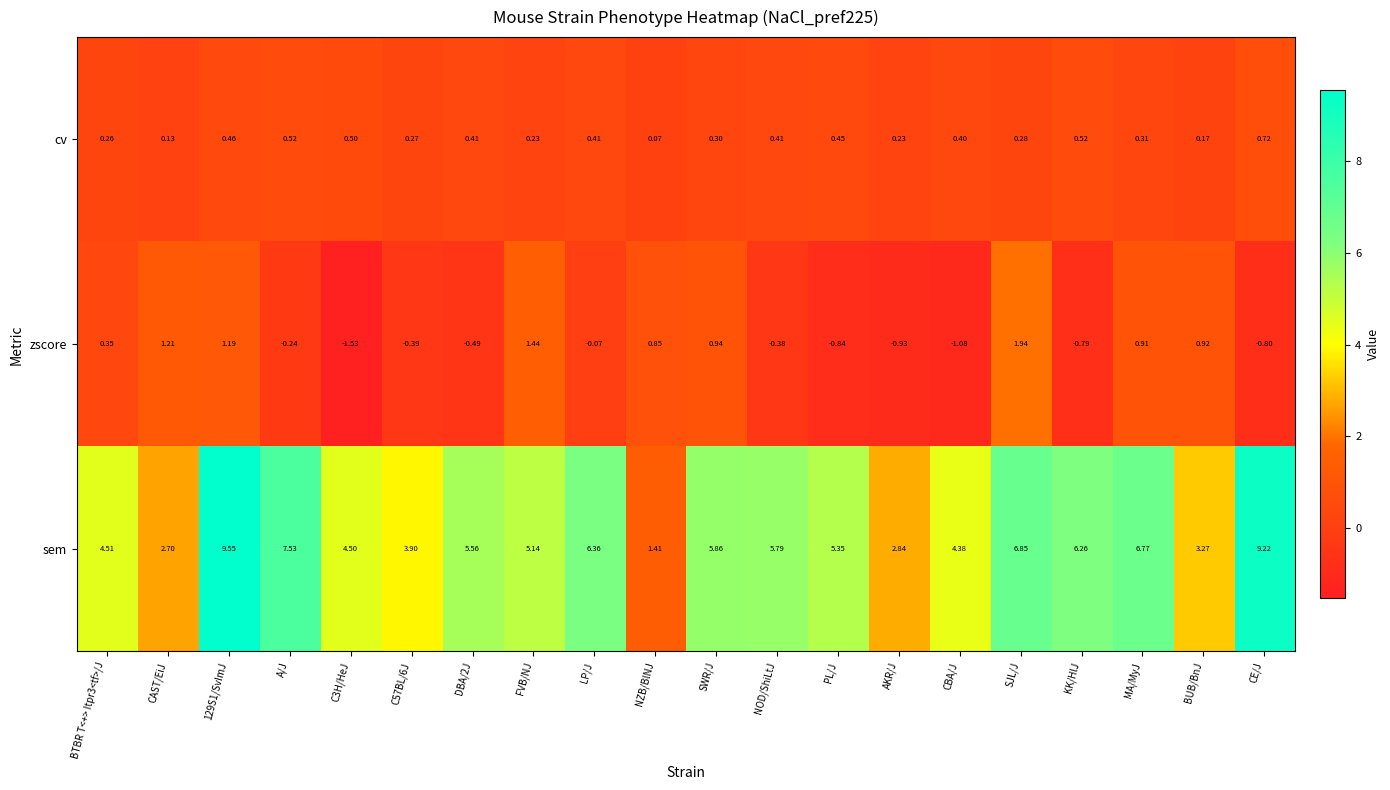

At which label is cv closest to 0?

NZB/BlNJ